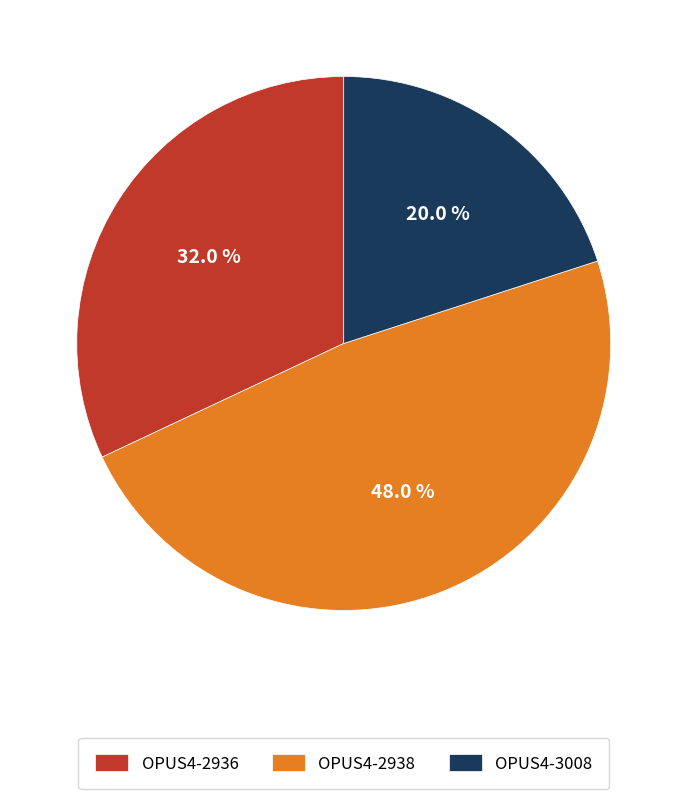

To the nearest percent, what portion does OPUS4-2938 represent?

48%